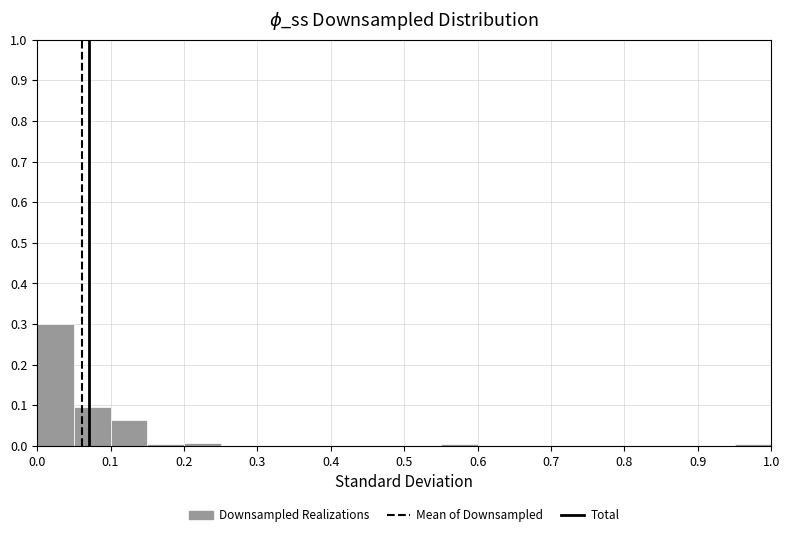

Reading left to right, list every bar in this chart as the range it spans on the x-axis followed by its height. The values are not printed on the chart, so give them approximately, as read against the axis.

0.00 to 0.05: 0.30
0.05 to 0.10: 0.10
0.10 to 0.15: 0.06
0.15 to 0.20: under 0.01
0.20 to 0.25: under 0.01
0.25 to 0.30: 0
0.30 to 0.35: 0
0.35 to 0.40: 0
0.40 to 0.45: 0
0.45 to 0.50: 0
0.50 to 0.55: 0
0.55 to 0.60: under 0.01
0.60 to 0.65: 0
0.65 to 0.70: 0
0.70 to 0.75: 0
0.75 to 0.80: 0
0.80 to 0.85: 0
0.85 to 0.90: 0
0.90 to 0.95: 0
0.95 to 1.00: under 0.01